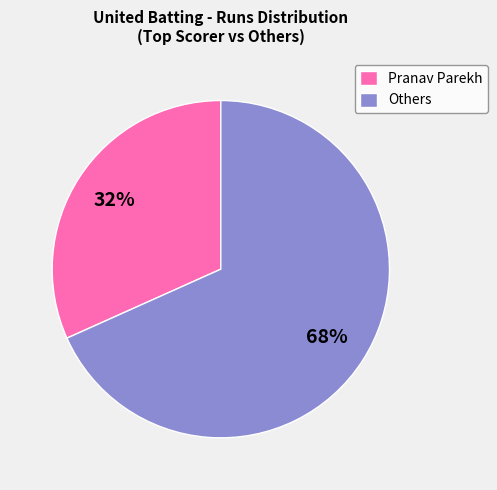

How many slices are in this pie chart?

2